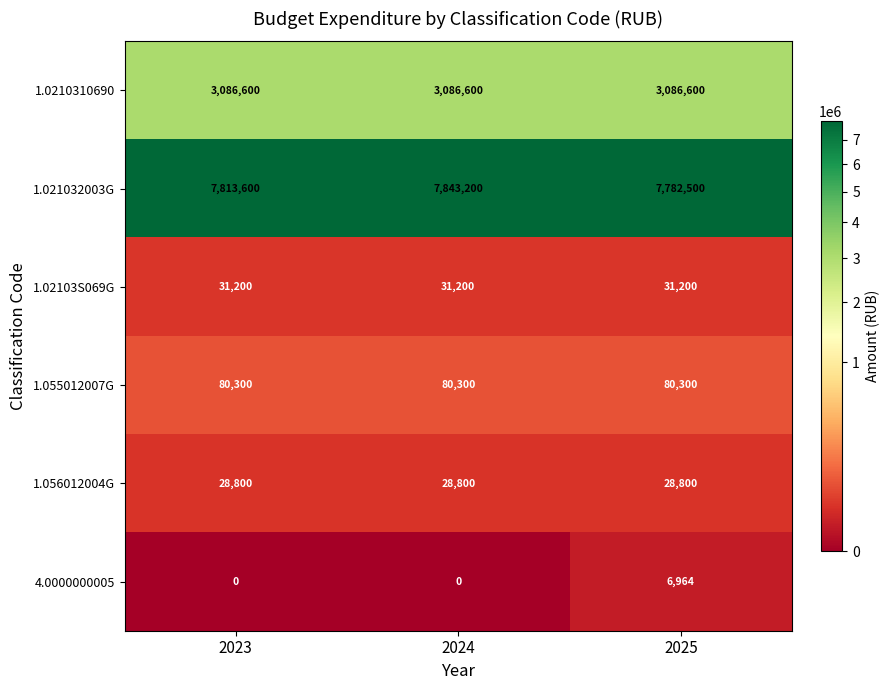

Which series changed the most between 2024 and 2025?

1.021032003G